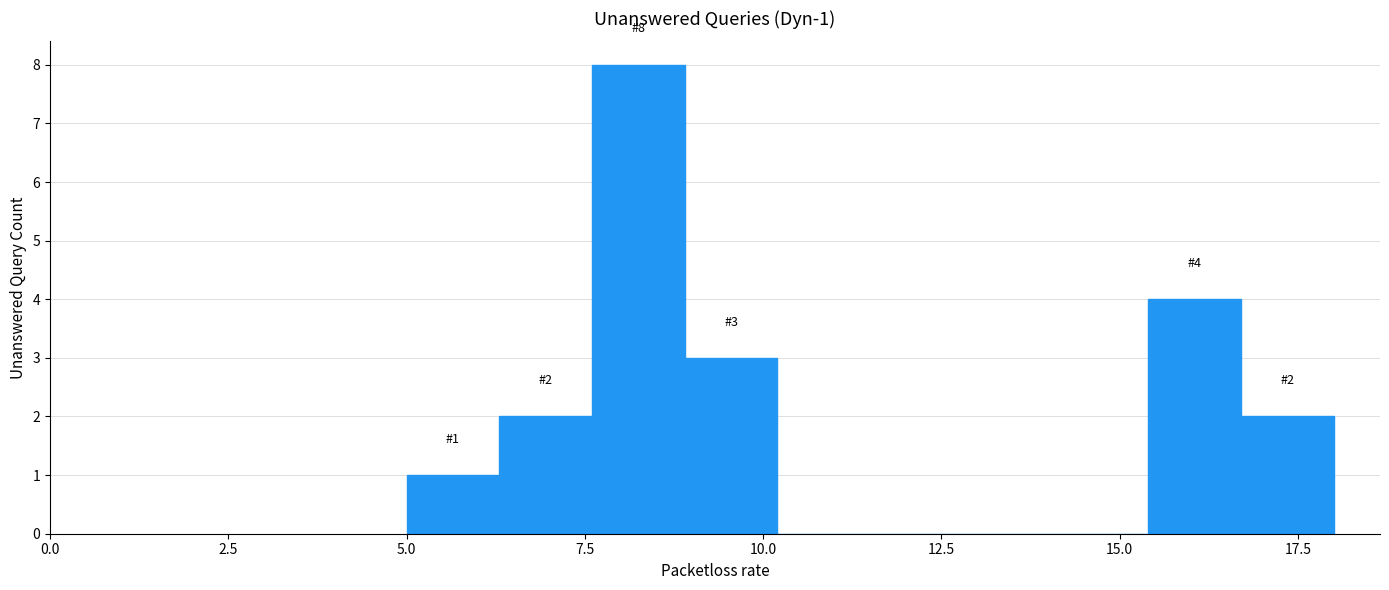

Around what value on the x-axis is the tallest bar? Give the approximate position of its centre, as read against the axis.

8.5